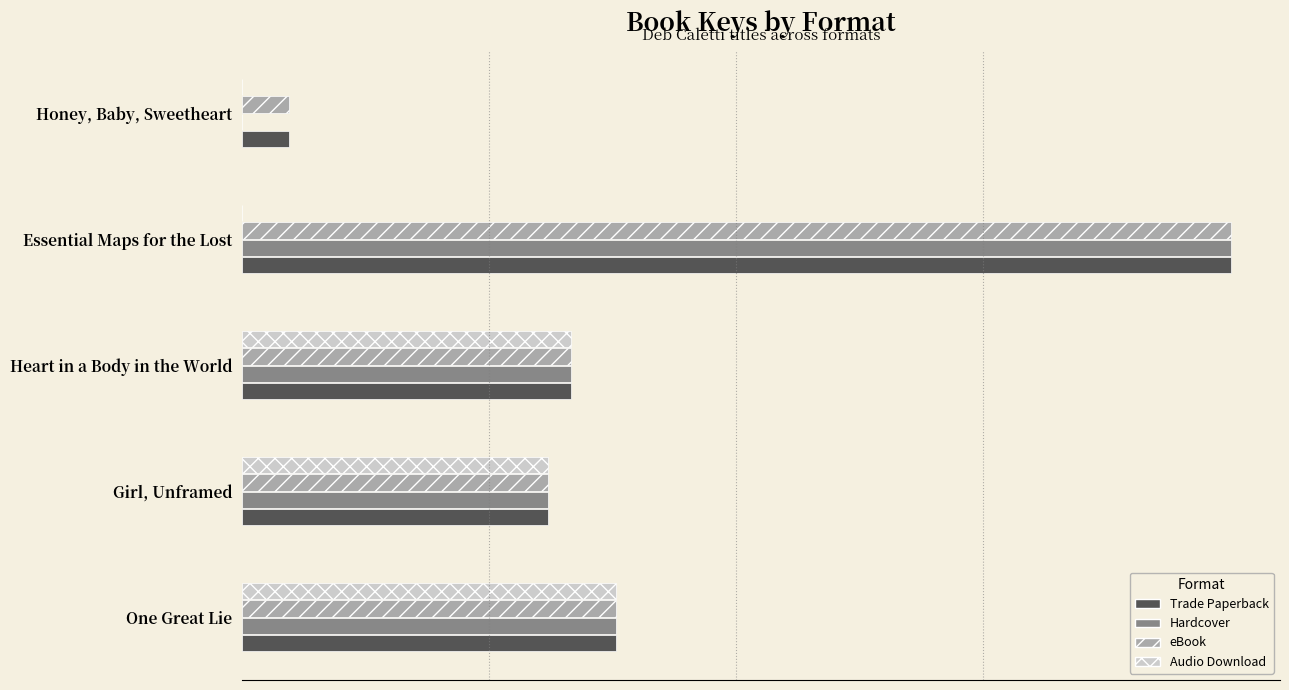

Which series has the widest spread of values?

Hardcover